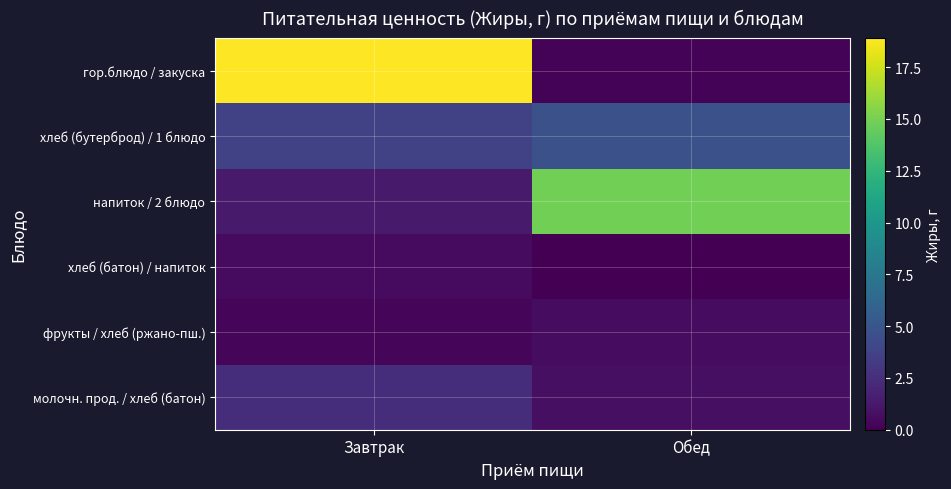

At how many categories does at least one series exceed 10?

2